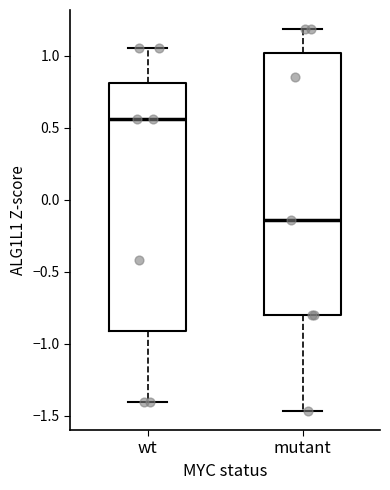

Where does the upper whisker of the box for wt end on the y-axis? The values are not printed on the chart, so give them approximately, as read against the axis.

1.05